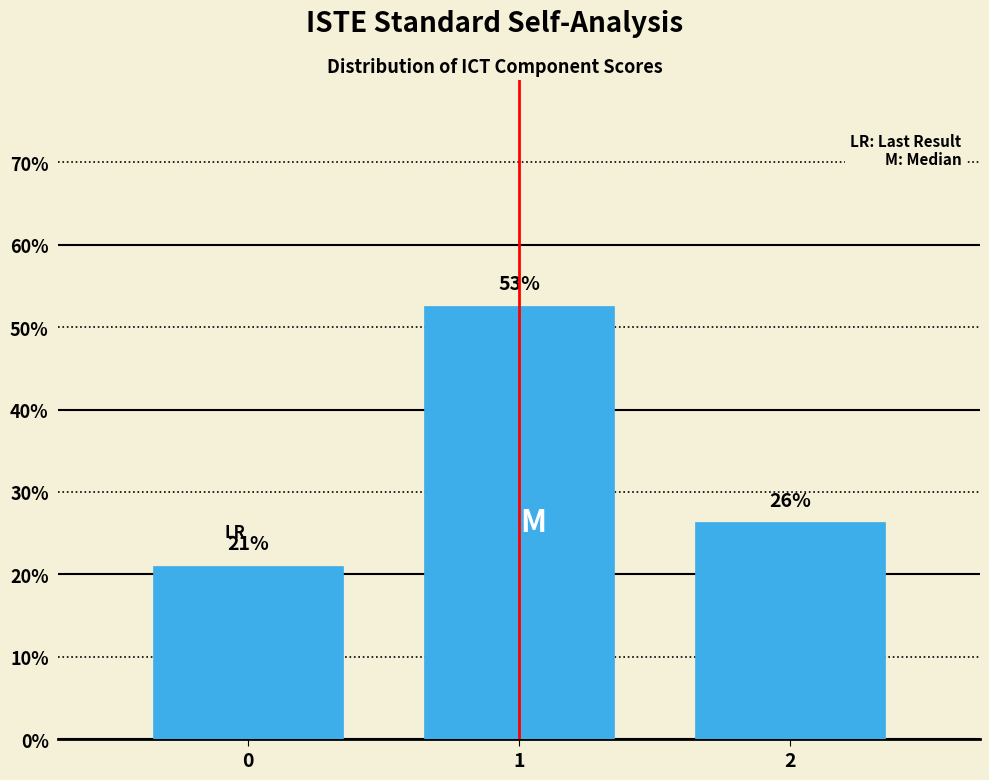

Does the chart contain any negative values?

No